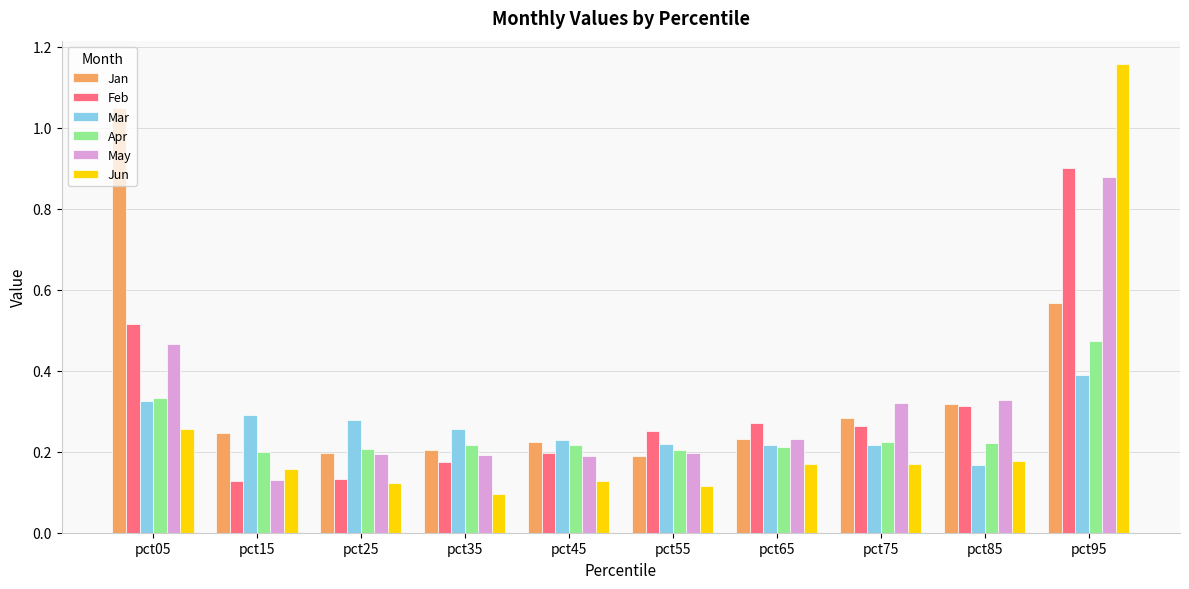

Which series has the widest spread of values?

Jun